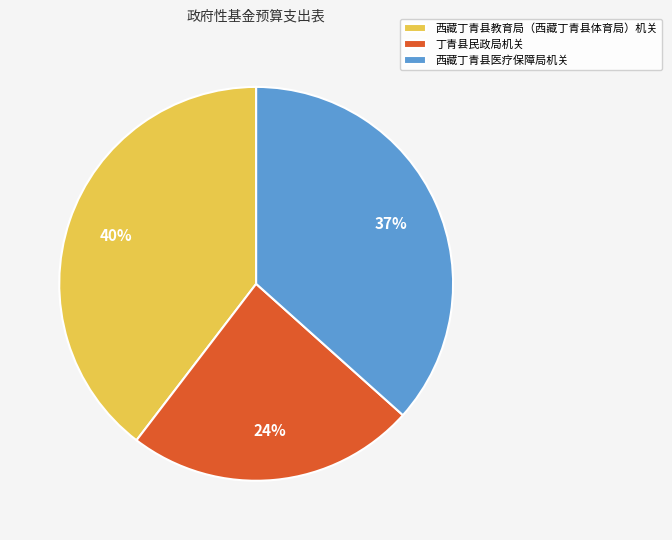

To the nearest percent, what portion does 西藏丁青县教育局（西藏丁青县体育局）机关 represent?

40%